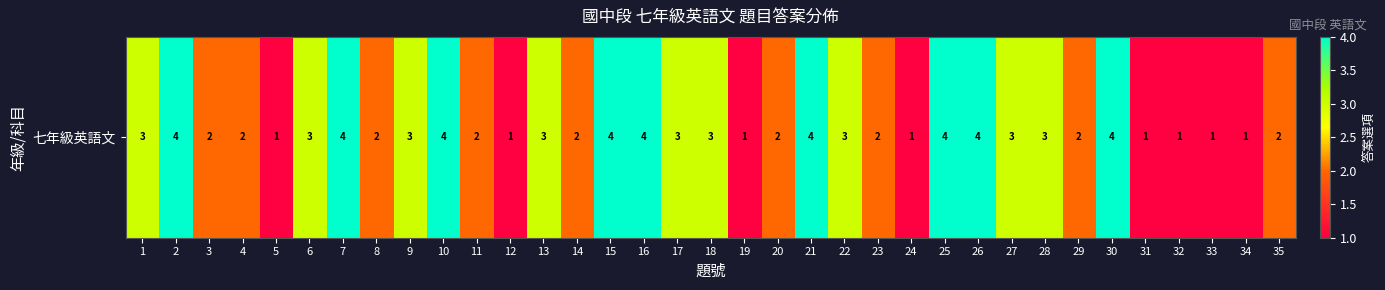

The value at 19 is 2. True or false?

False